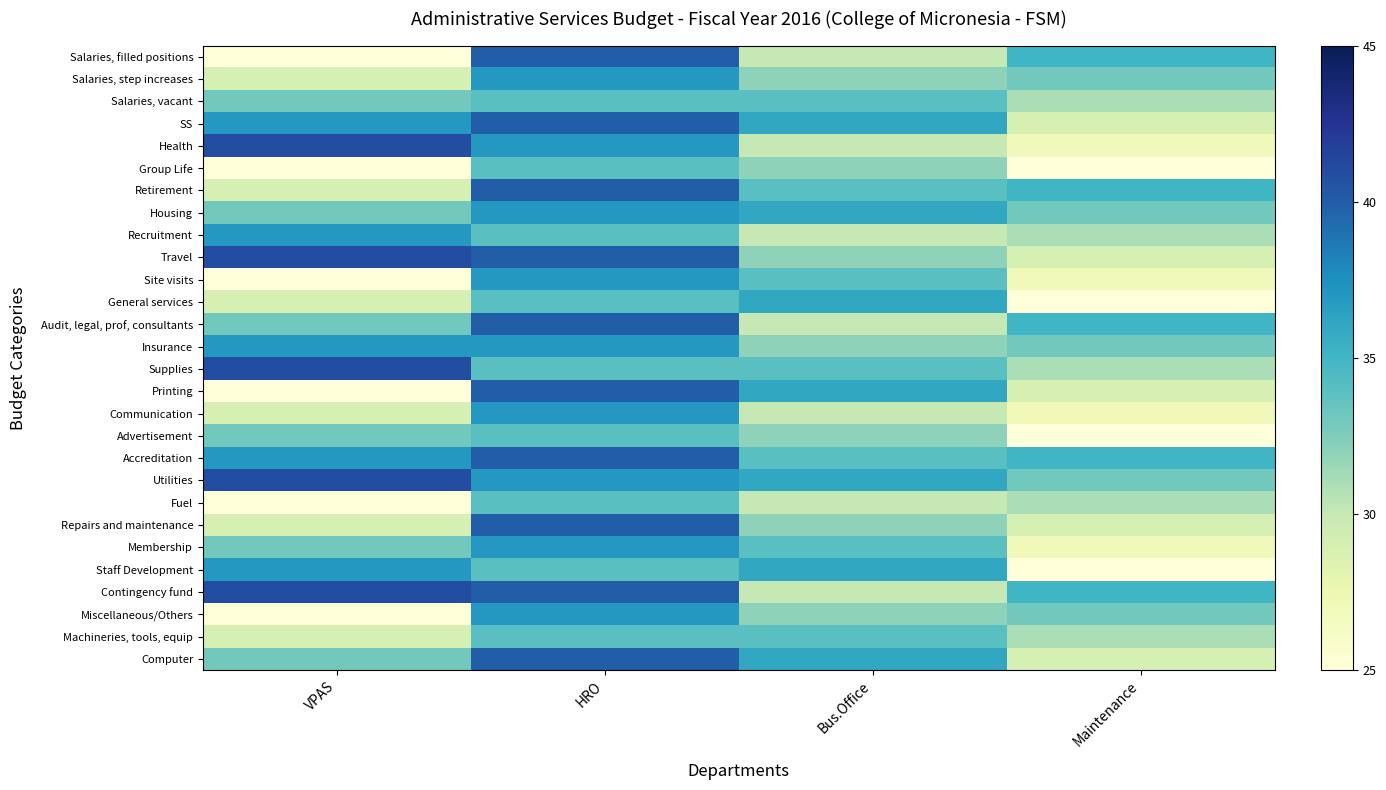

List the series in order of their peak value, lowest first.

Salaries, vacant, Group Life, Advertisement, Fuel, Machineries, tools, equip, General services, Salaries, step increases, Housing, Recruitment, Site visits, Insurance, Communication, Membership, Staff Development, Miscellaneous/Others, Salaries, filled positions, SS, Retirement, Audit, legal, prof, consultants, Printing, Accreditation, Repairs and maintenance, Computer, Health, Travel, Supplies, Utilities, Contingency fund